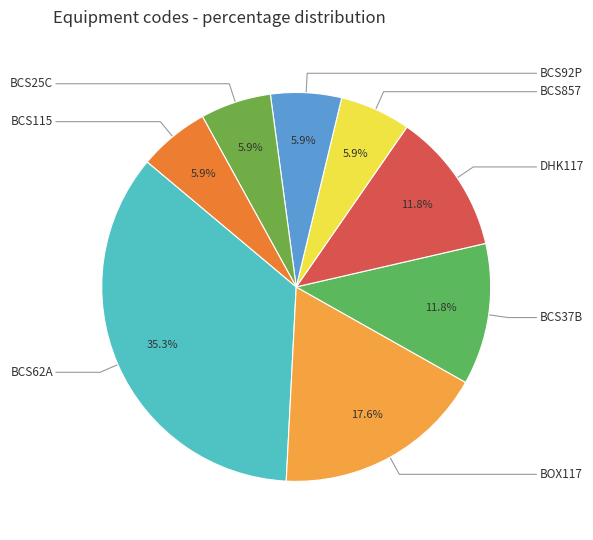

What is the total percentage of BOX117 and BCS857?

23.5%